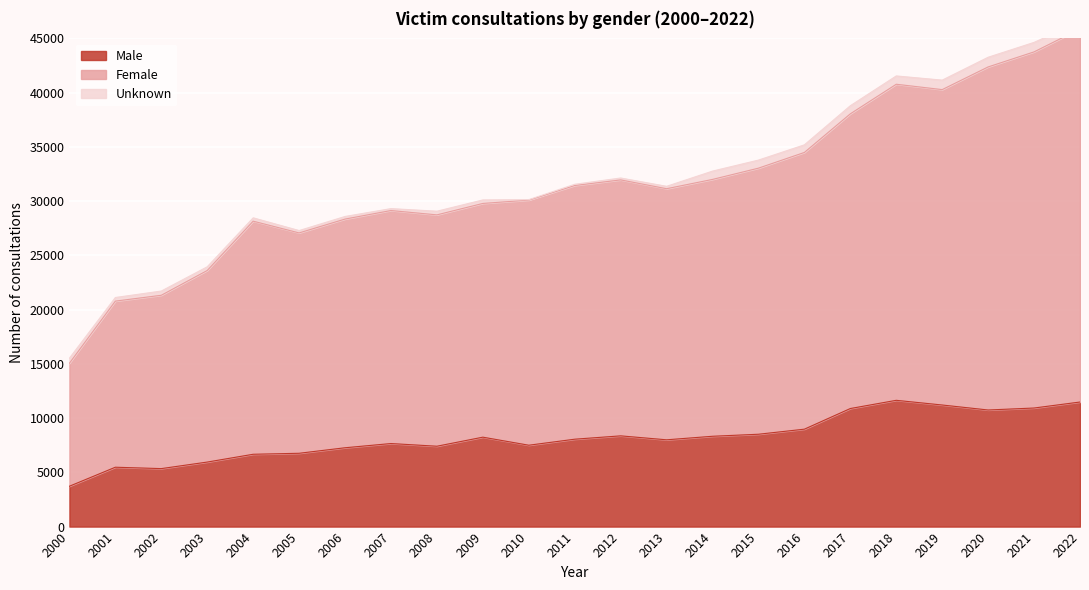

What is the spread (max minus min) of values at 2010?

22593